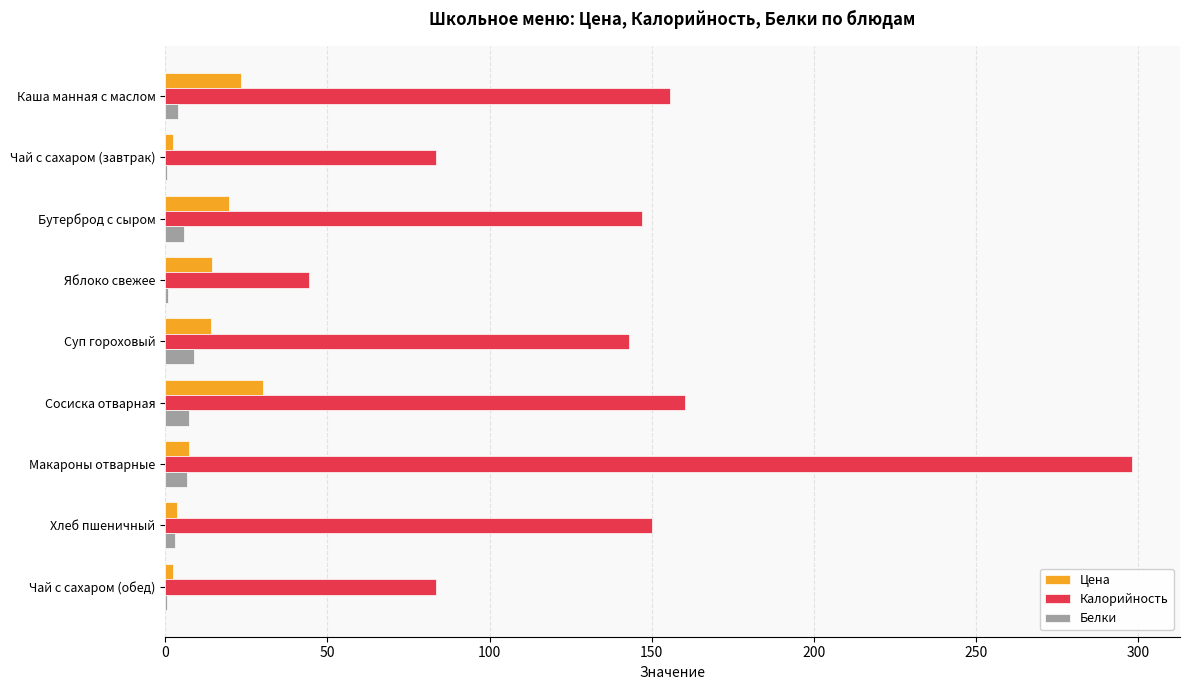

Is it true that Калорийность equals 147.0 at Бутерброд с сыром?

True